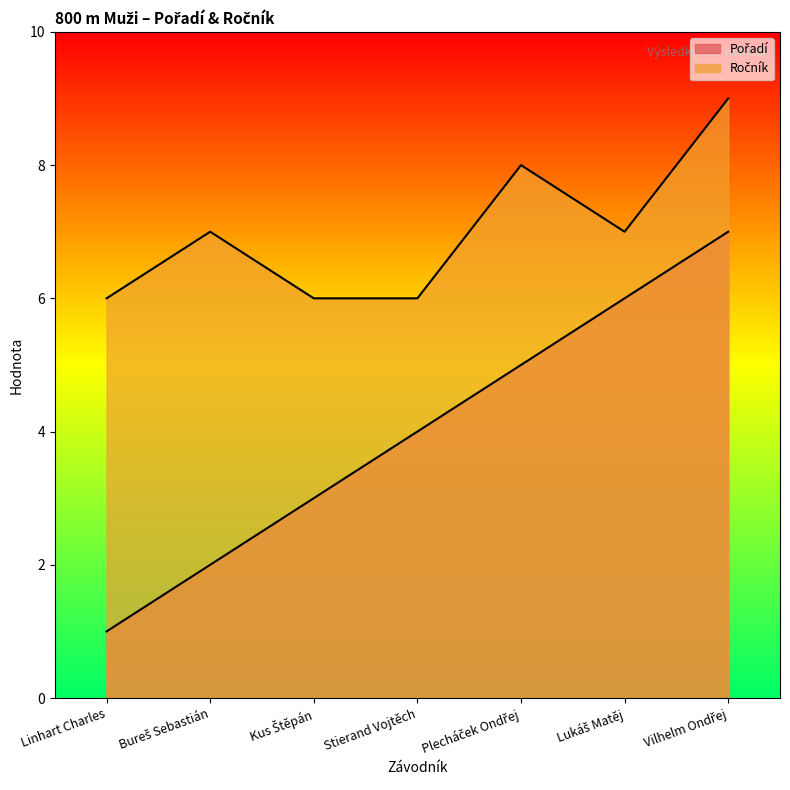

True or false: Ročník and Pořadí intersect in this chart.

False